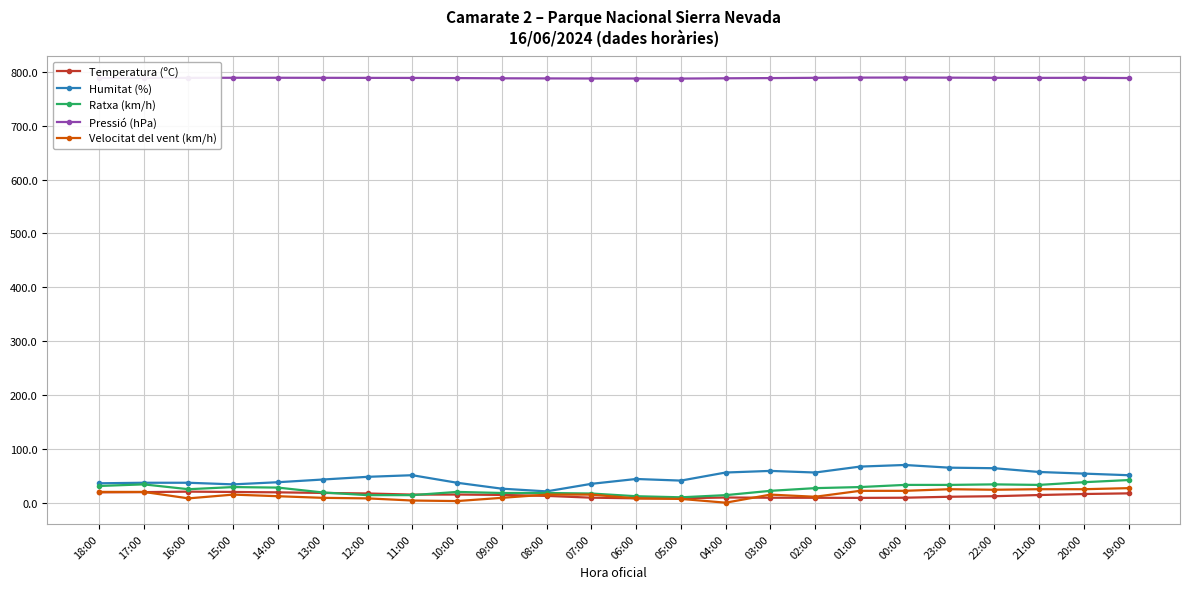

True or false: Velocitat del vent (km/h) has more than 1 interior local peaks.

True